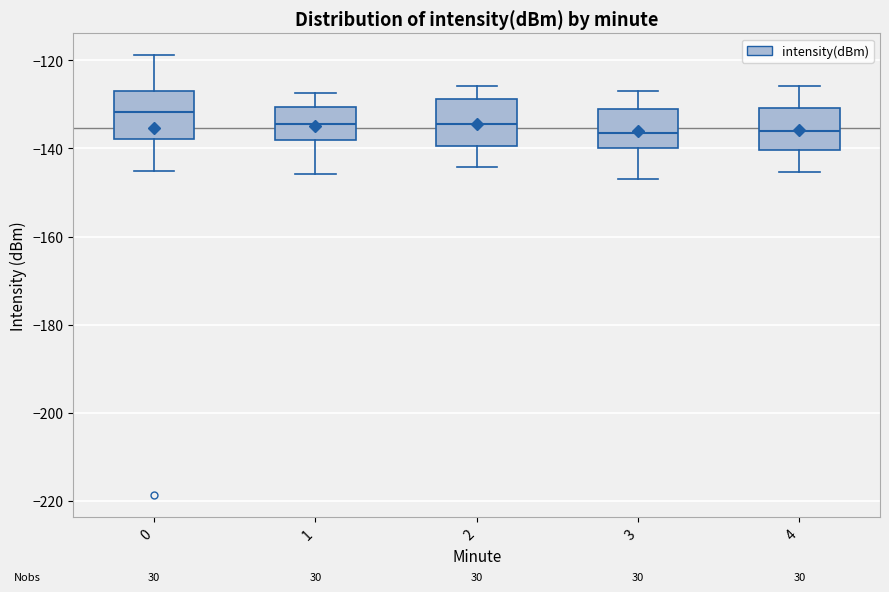

Reading left to right, read every box against the y-axis: the position of its median line, the range the box covers, and the ends of its whiskers. The values are not printed on the chart, so give them approximately, as read against the axis.

0: median -132, box -138 to -128, whiskers -146 to -118
1: median -134, box -138 to -130, whiskers -146 to -128
2: median -134, box -140 to -128, whiskers -144 to -126
3: median -136, box -140 to -130, whiskers -146 to -126
4: median -136, box -140 to -130, whiskers -146 to -126